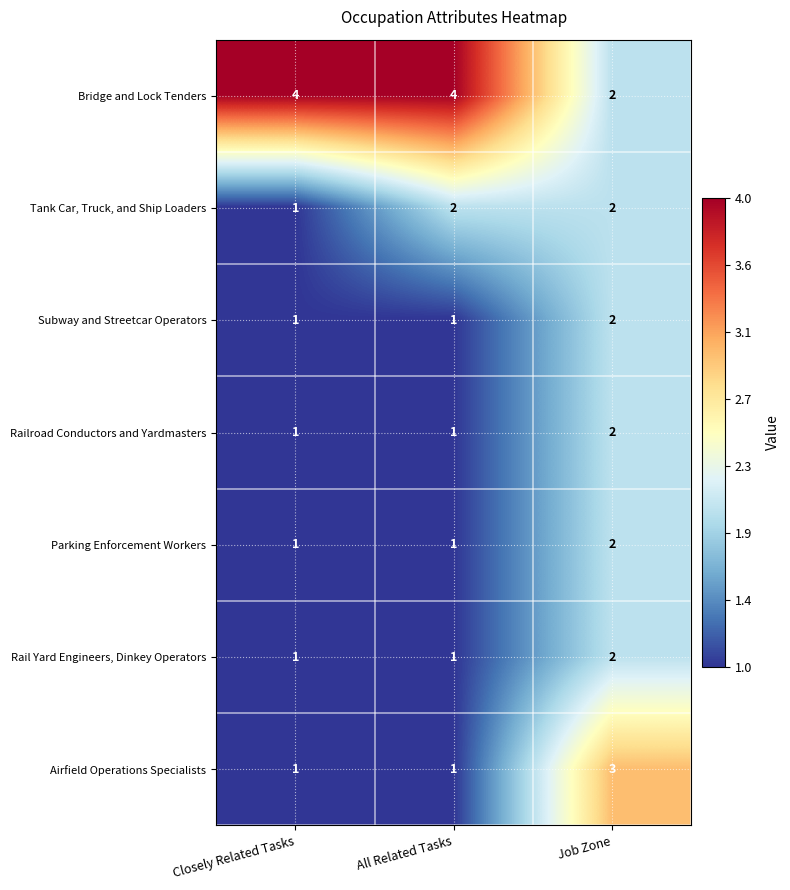

Which series changed the most between Closely Related Tasks and All Related Tasks?

Tank Car, Truck, and Ship Loaders